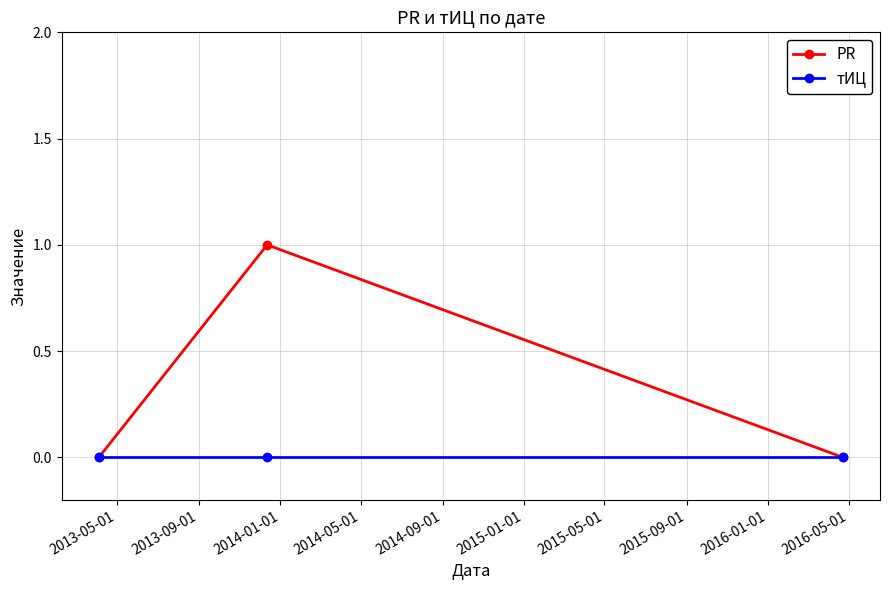

How many series are shown in this chart?

2